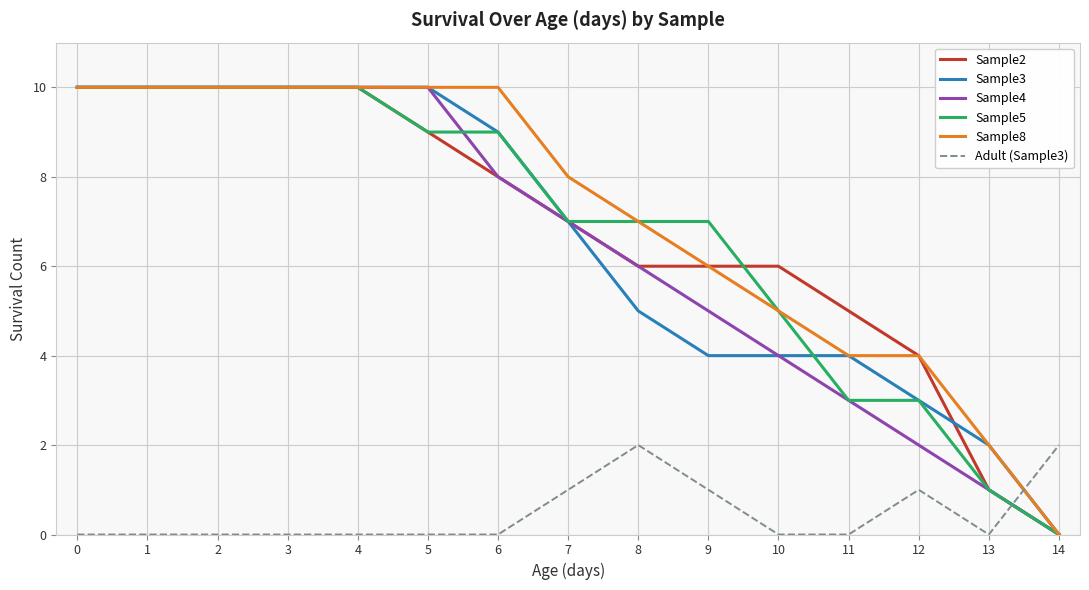

What is the maximum value shown in the chart?

10